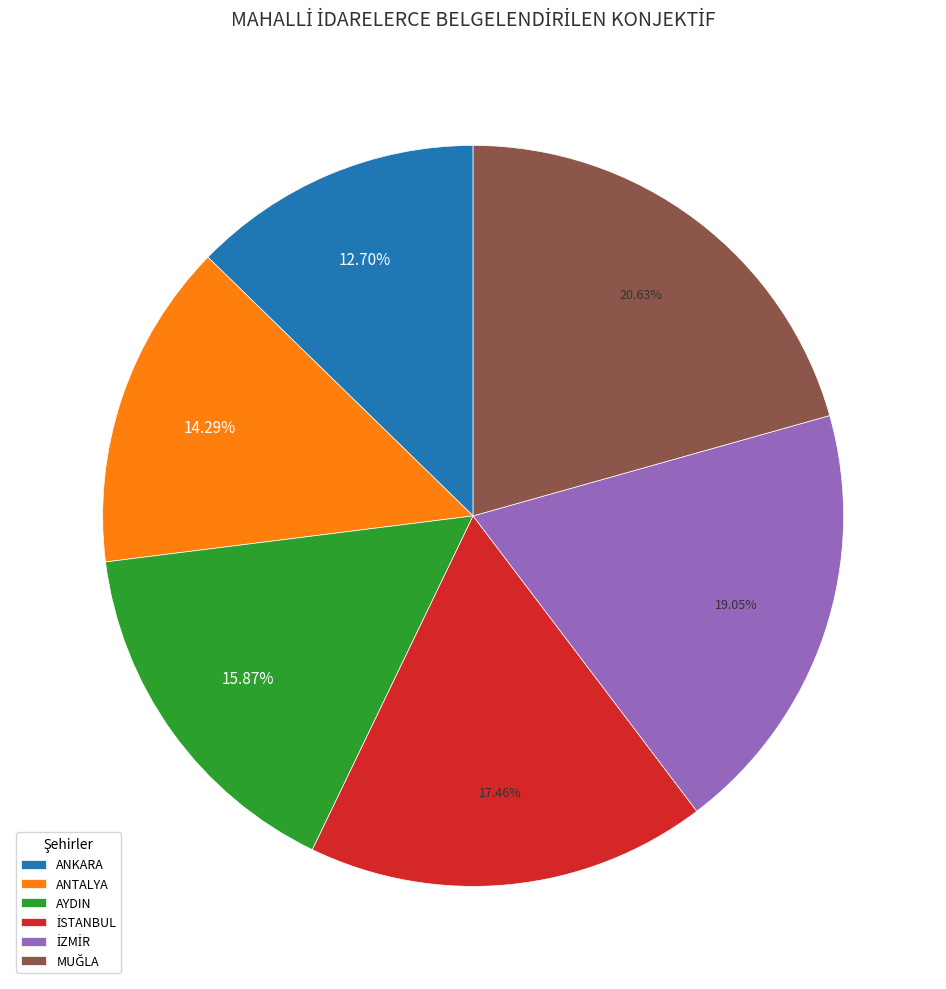

What is the ratio of the value at AYDIN to the value at ANTALYA?

1.1